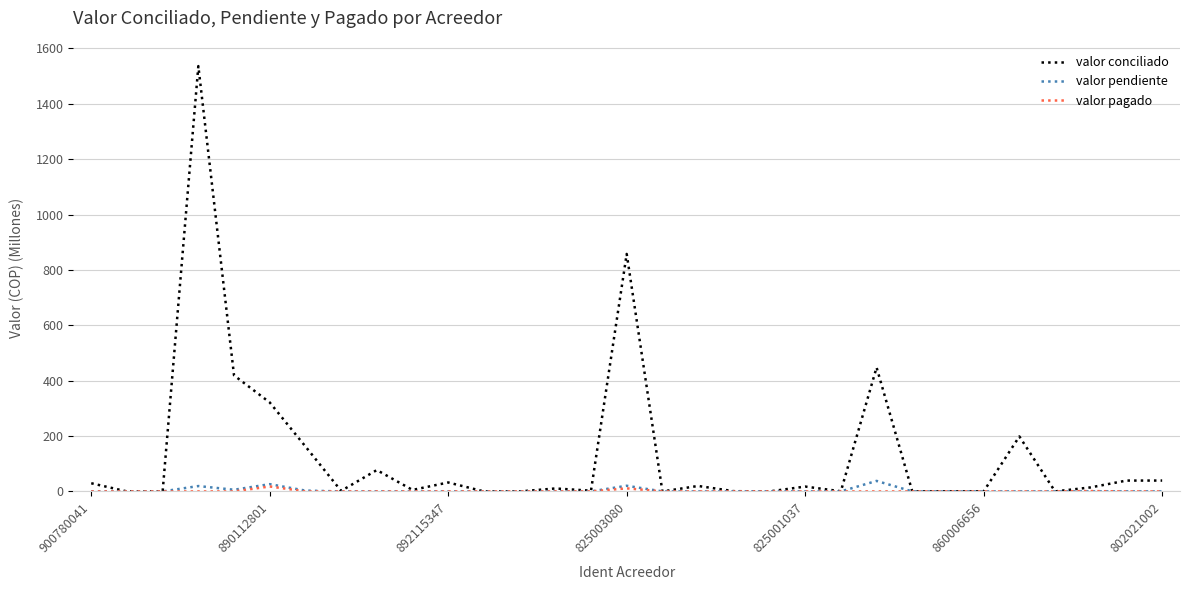

In valor pagado, how many points are higher than both neighbors (excluding endpoints)?

3